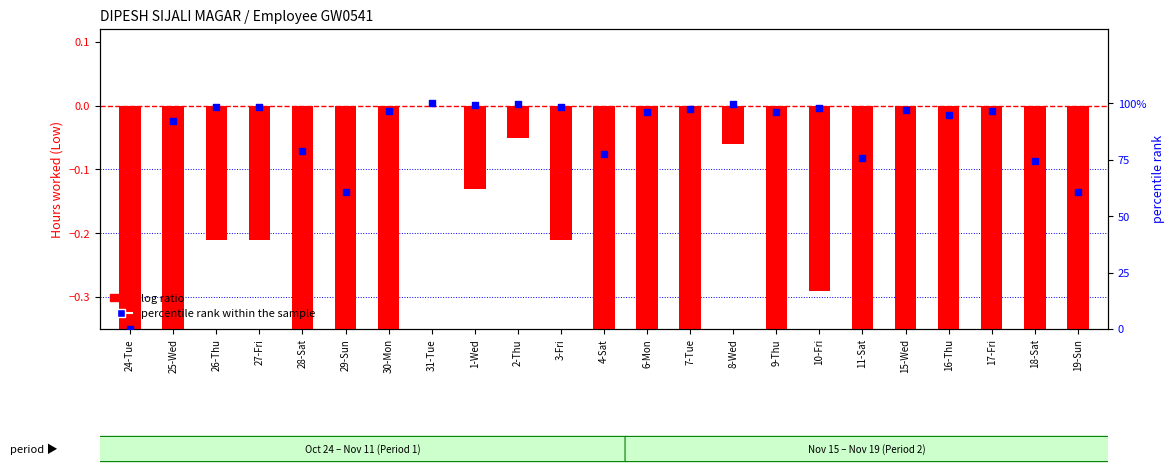

Which series has the widest spread of Y values?

percentile rank within the sample